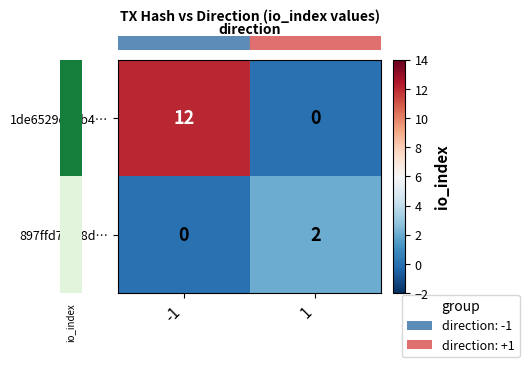

List the series in order of their overall mean, highest first.

1de6529d38b4…, 897ffd7f628d…